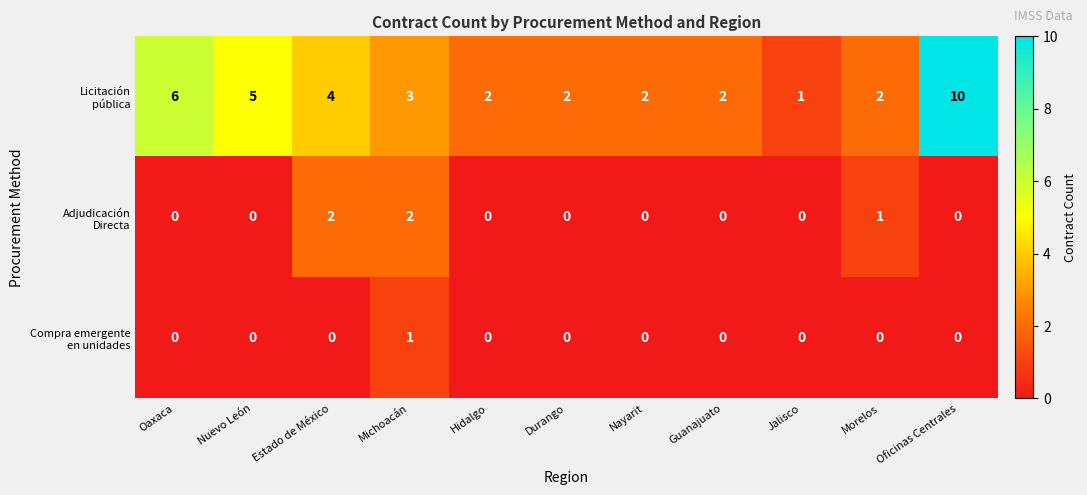

What is the greatest value displayed?

10